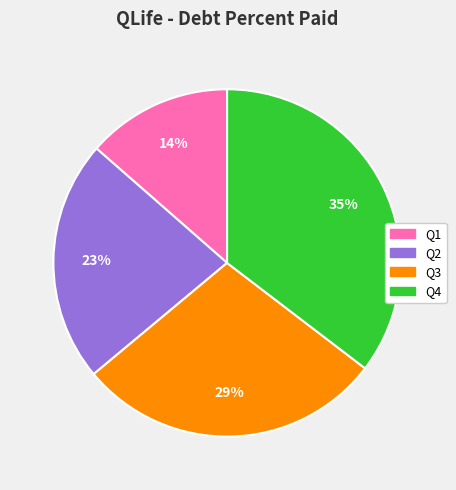

Is there a majority slice in this chart?

No